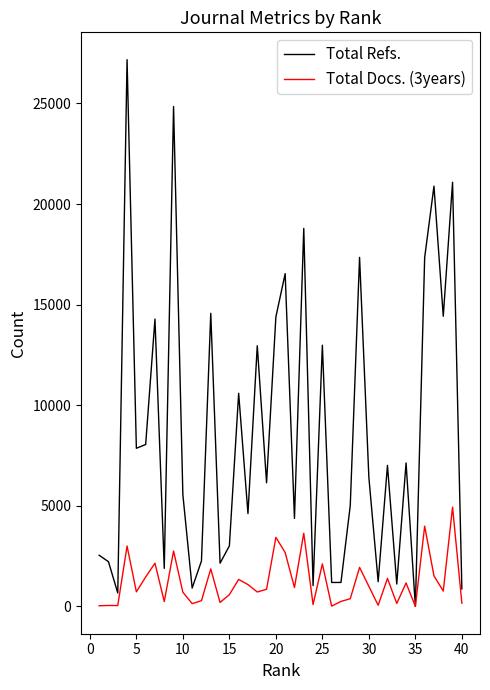

Rank the series by their maximum value, from highest to lowest.

Total Refs., Total Docs. (3years)